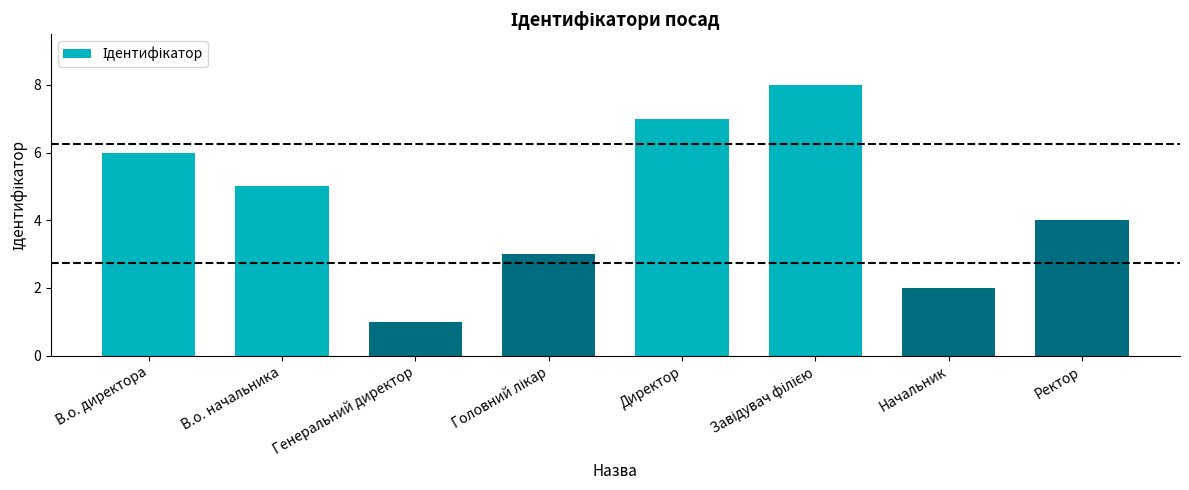

What is the ratio of the value at В.о. директора to the value at Ректор?

1.5